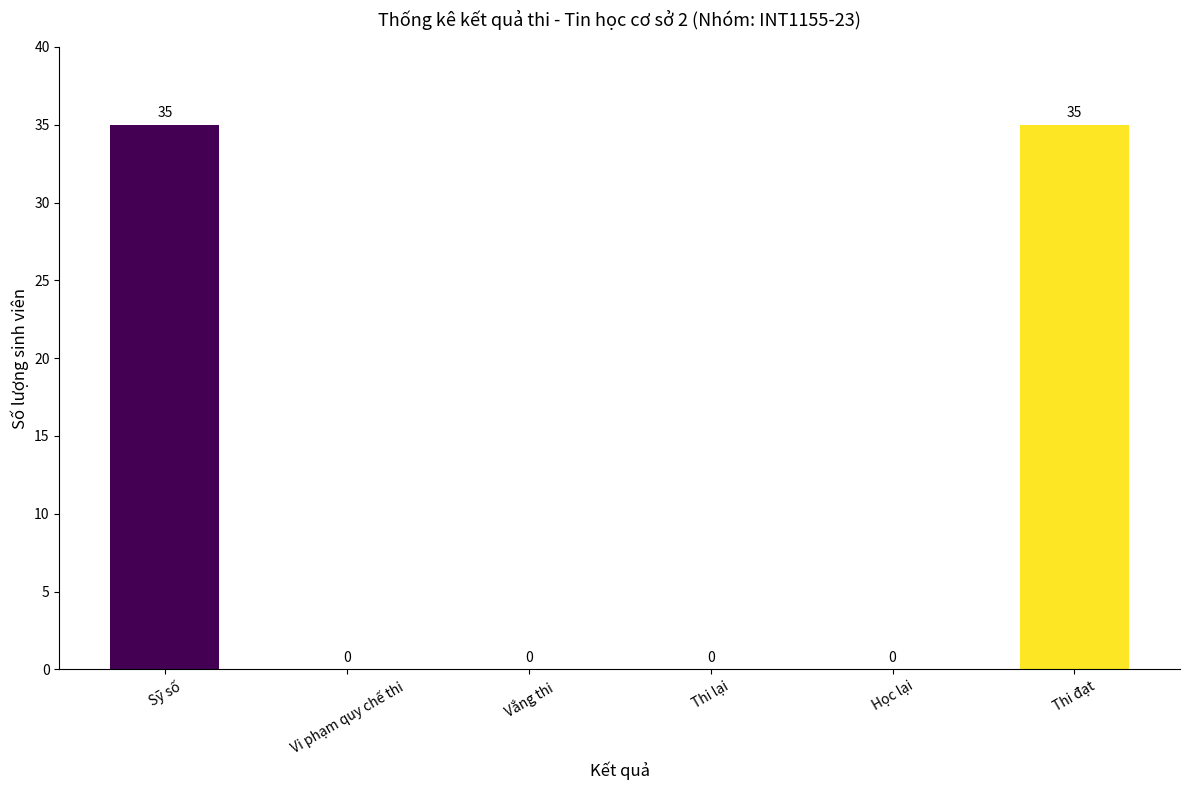

Approximately how many times larger is the value at Sỹ số compared to Thi đạt?

1.0